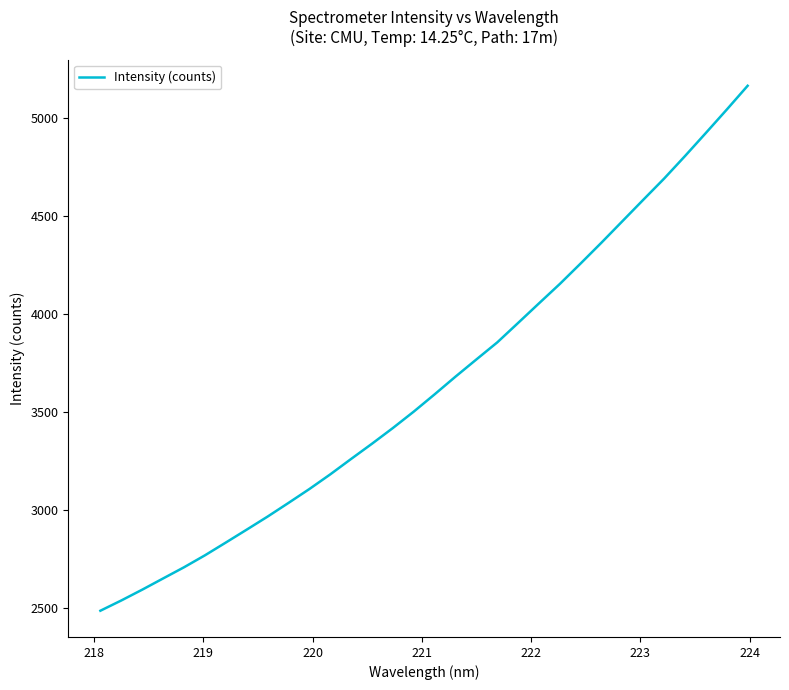

What is the difference between the maximum and minimum values?

2675.1